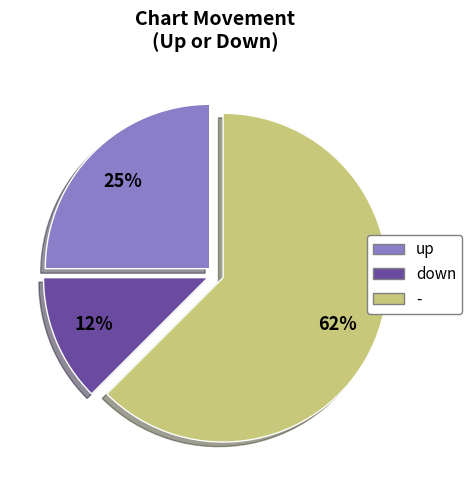

What is the smallest slice in the pie chart?

down